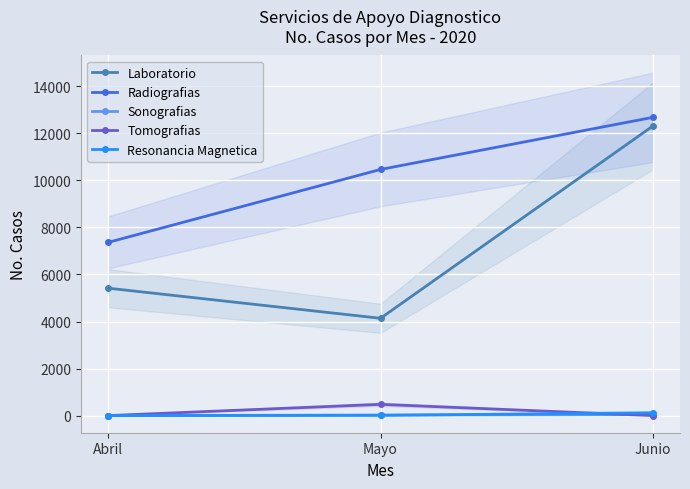

What position from the left is Junio?

3